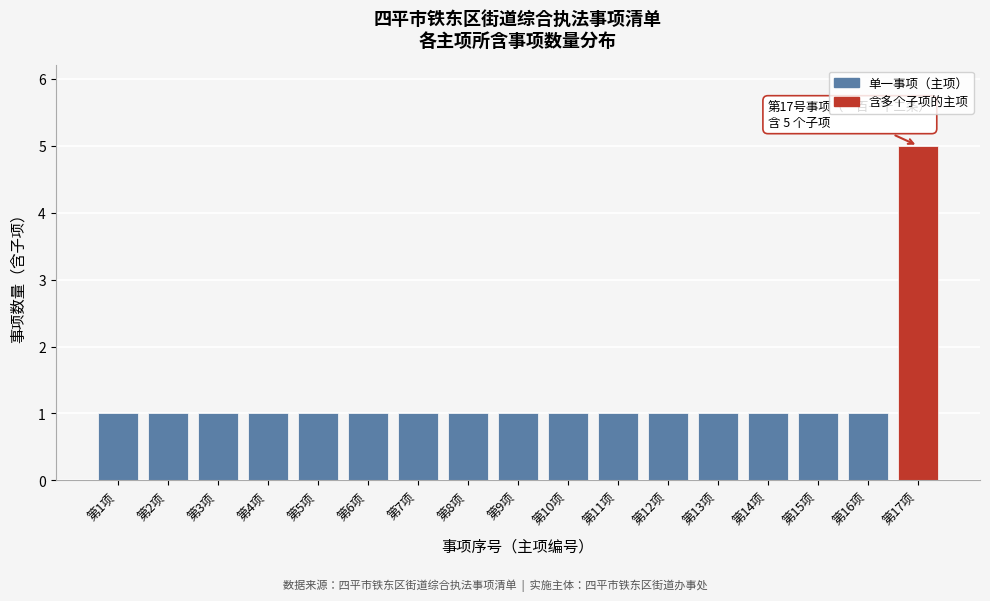

Reading right to left, transcribe all the data shown in this chart.

5	1	1	1	1	1	1	1	1	1	1	1	1	1	1	1	1